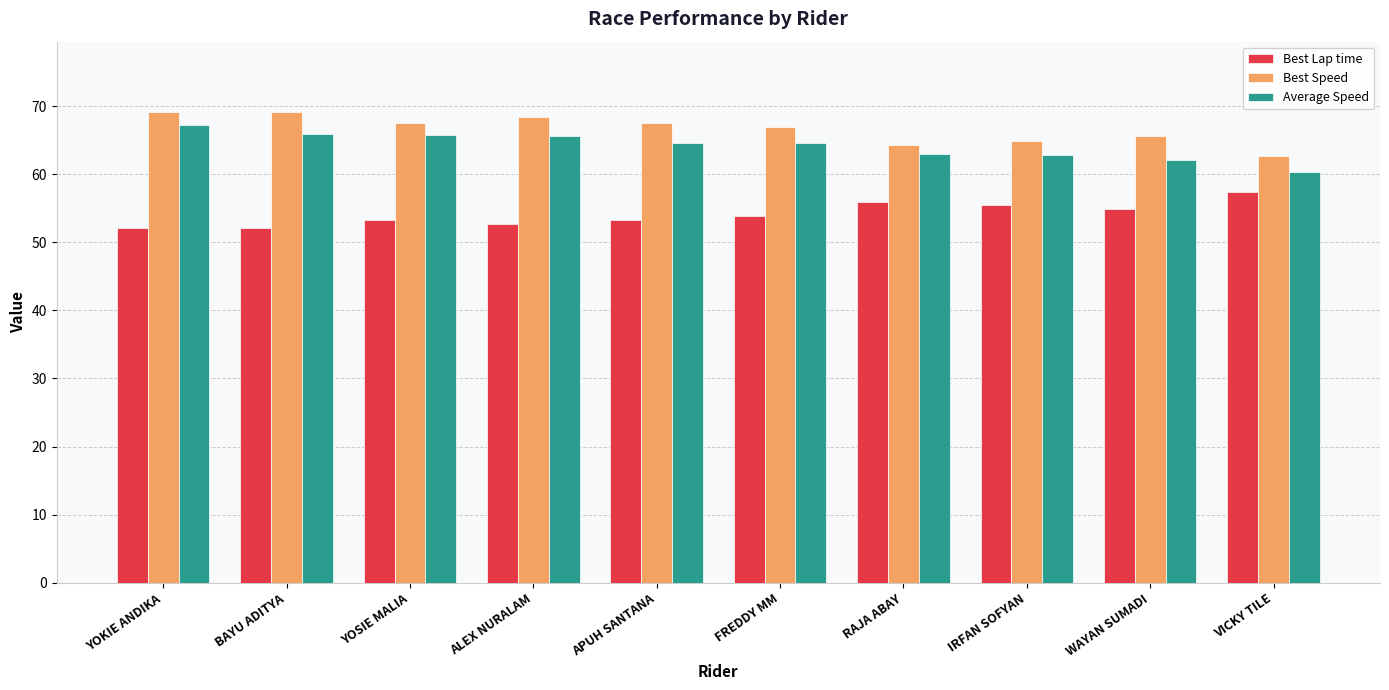

What position from the right is RAJA ABAY?

4